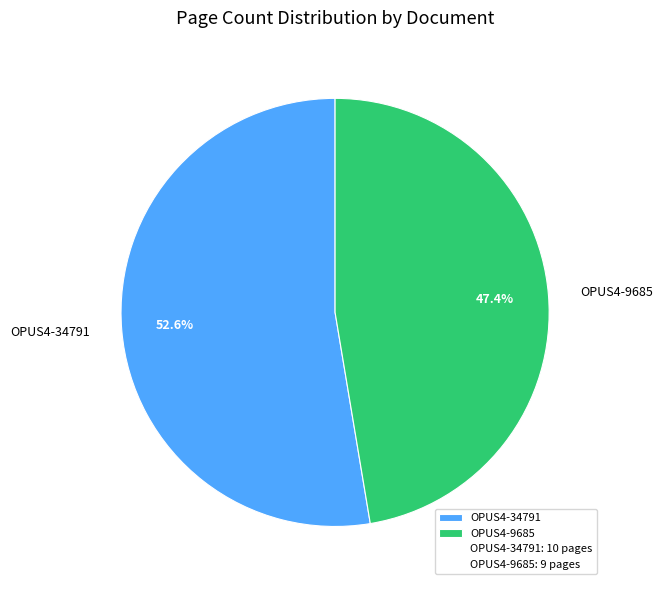

True or false: OPUS4-9685 accounts for 47% of the total.

True